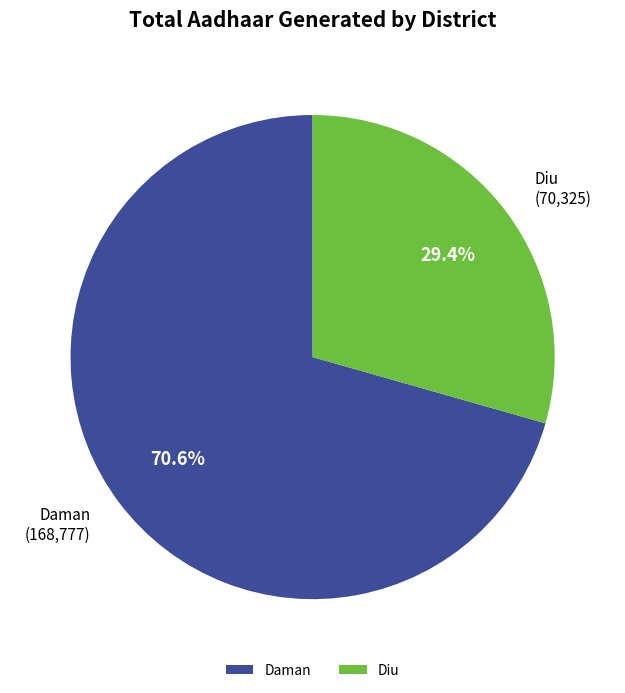

Approximately how many times larger is the value at Diu compared to Daman?

0.4